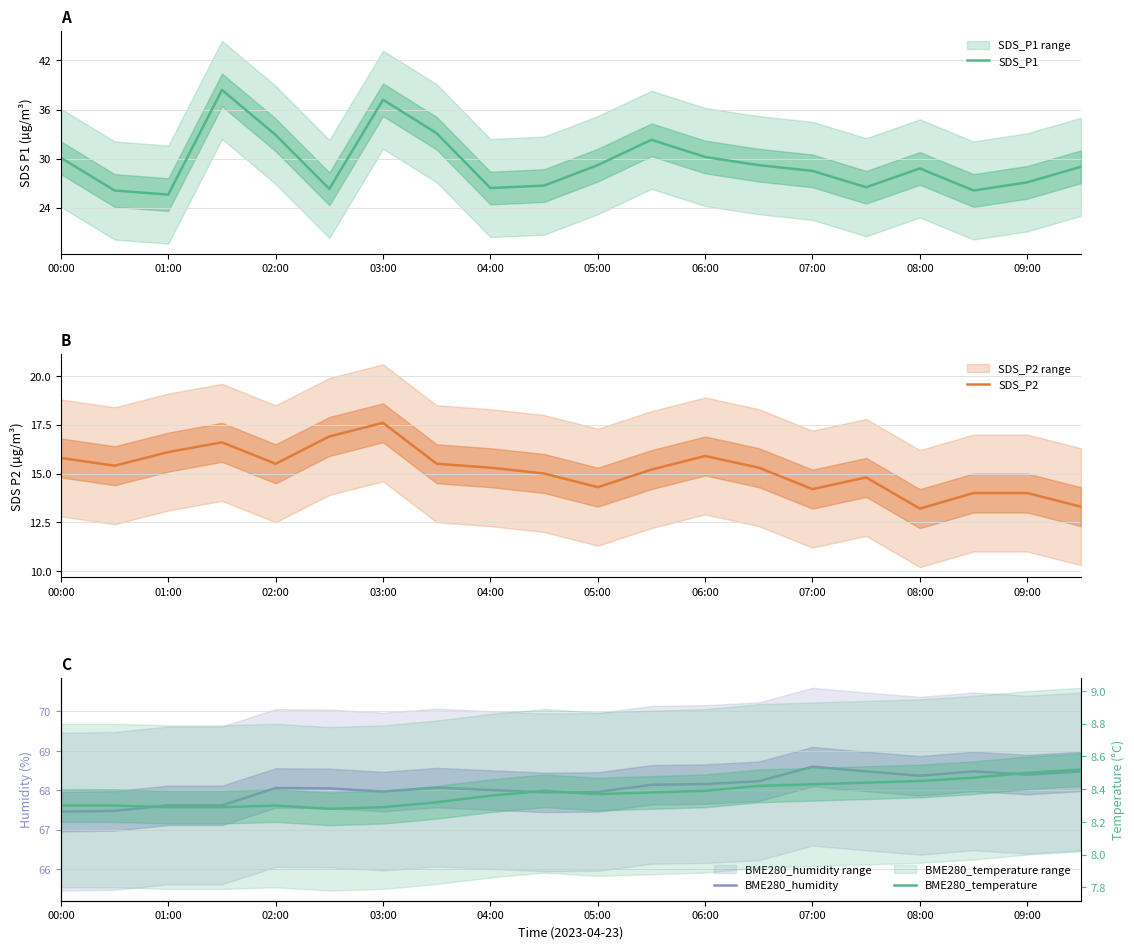

True or false: SDS_P1 and BME280_humidity cross at least once.

False